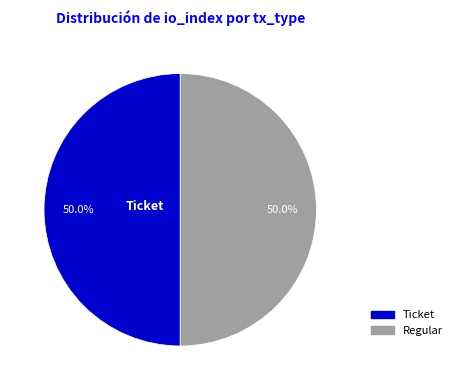

What portion of the pie excludes Ticket?

50.0%